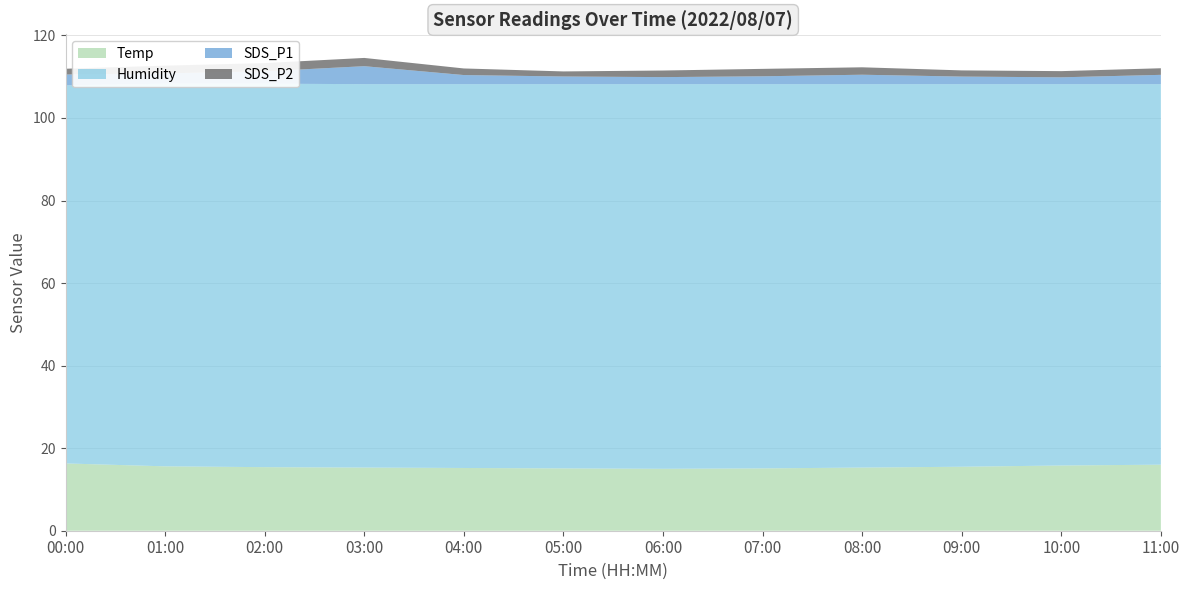

Reading right to left, extract all data points from this chart.

Temp: 11:00=16.0	10:00=15.8	09:00=15.5	08:00=15.3	07:00=15.1	06:00=15.0	05:00=15.1	04:00=15.2	03:00=15.3	02:00=15.4	01:00=15.6	00:00=16.3
Humidity: 11:00=92.2	10:00=92.4	09:00=92.7	08:00=92.9	07:00=93.1	06:00=93.2	05:00=93.1	04:00=93.0	03:00=92.9	02:00=92.9	01:00=92.7	00:00=91.6
SDS_P1: 11:00=2.2	10:00=1.6	09:00=1.8	08:00=2.3	07:00=1.9	06:00=1.7	05:00=1.9	04:00=2.2	03:00=4.3	02:00=3.0	01:00=2.5	00:00=2.6
SDS_P2: 11:00=1.6	10:00=1.5	09:00=1.5	08:00=1.8	07:00=1.8	06:00=1.6	05:00=1.2	04:00=1.6	03:00=2.0	02:00=2.0	01:00=1.9	00:00=1.4